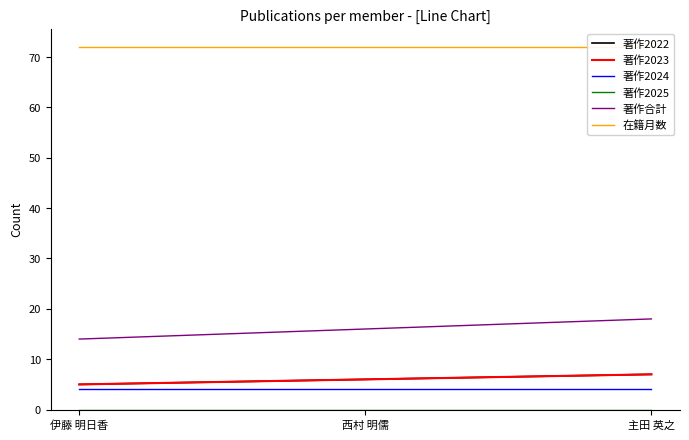

What are all the series names shown in the legend?

著作2022, 著作2023, 著作2024, 著作2025, 著作合計, 在籍月数